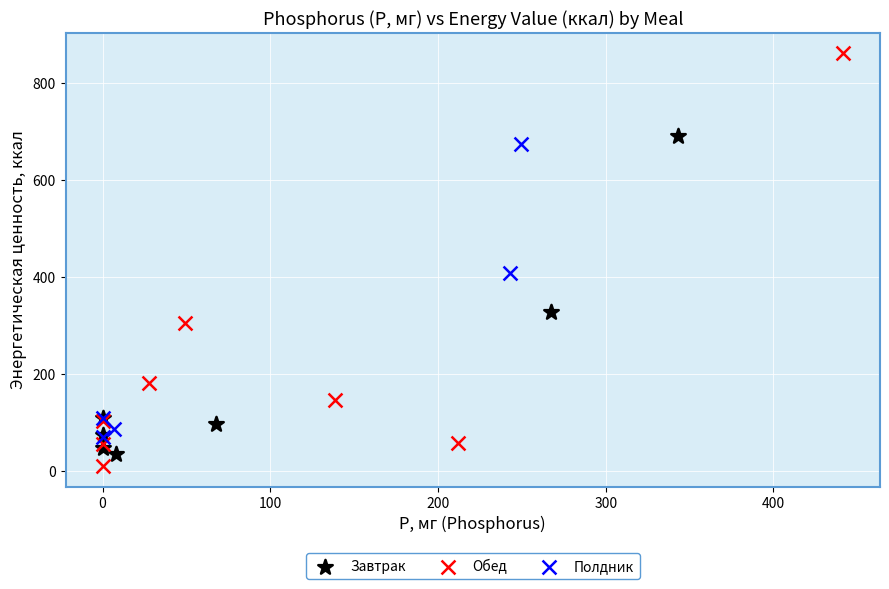

Which series has the largest Y range (max minus min)?

Обед